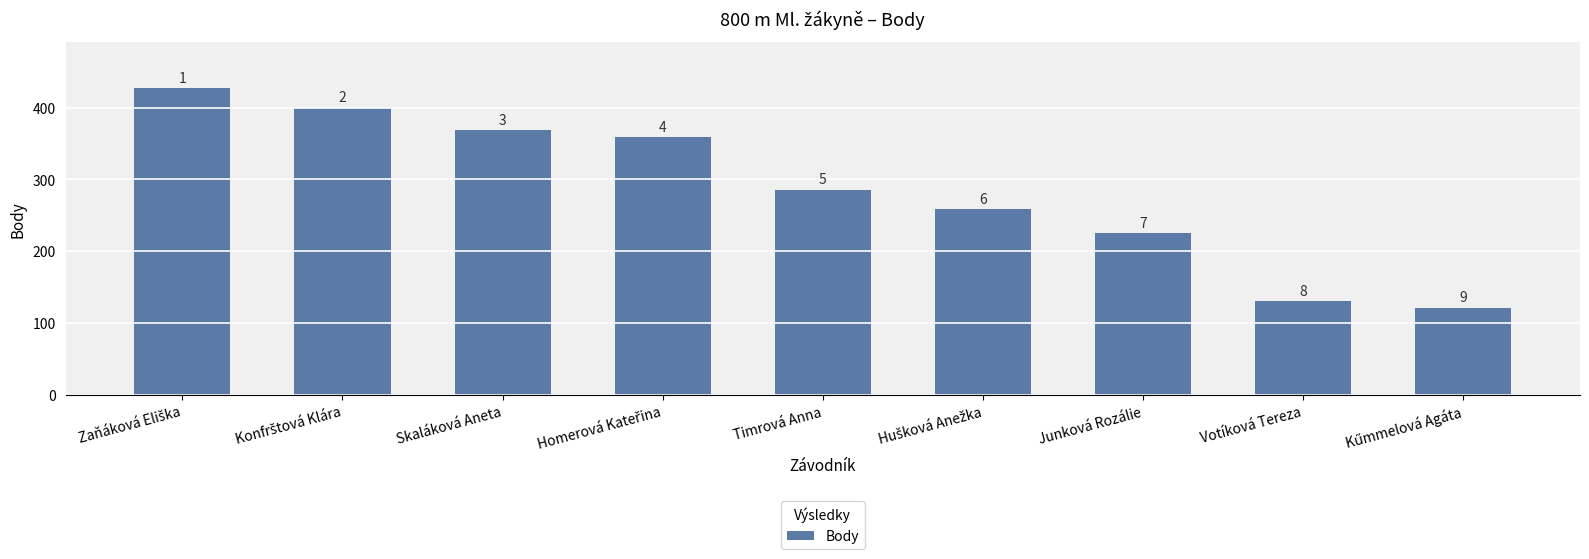

How many bars are there in total?

9